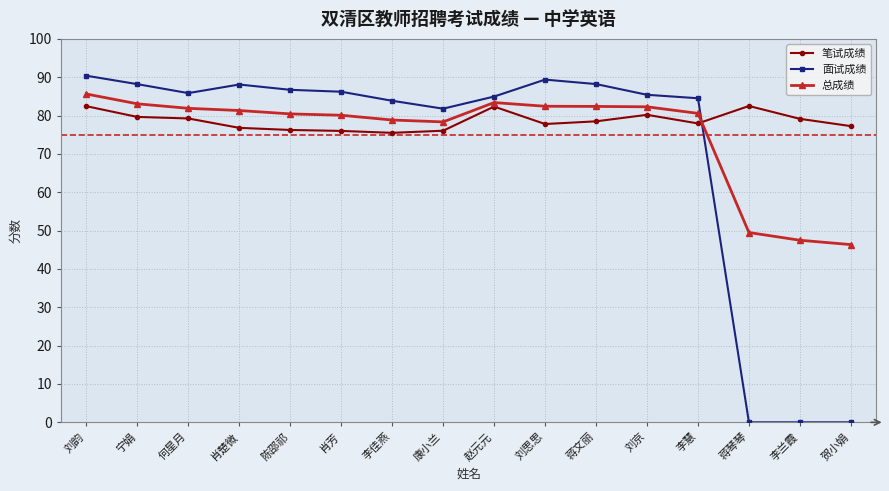

The value of 笔试成绩 at 刘韵 is 82.5. True or false?

True